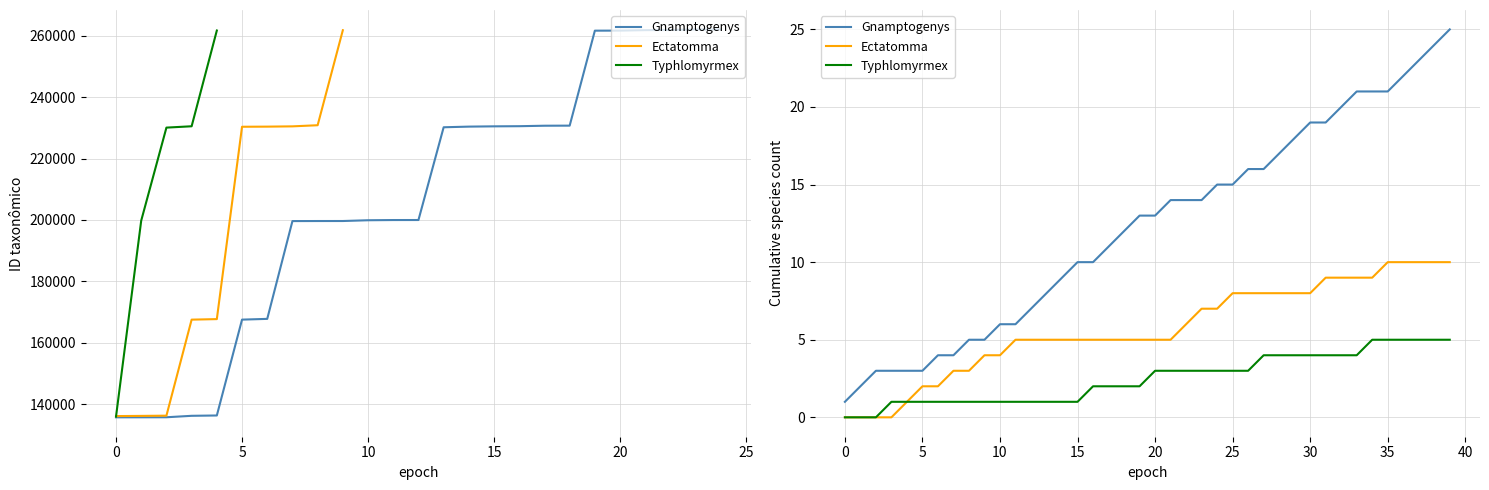

What is the total value across all series at 36?

37